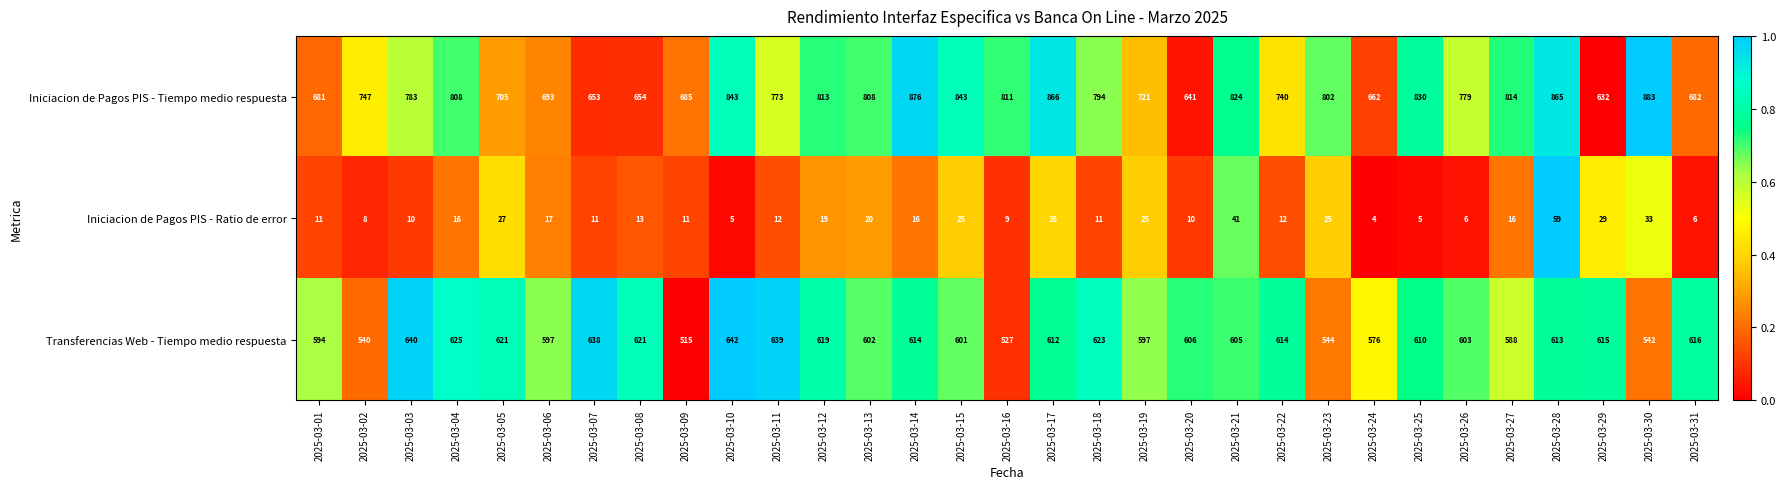

List the series in order of their overall mean, lowest first.

Iniciacion de Pagos PIS - Ratio de error, Transferencias Web - Tiempo medio respuesta, Iniciacion de Pagos PIS - Tiempo medio respuesta